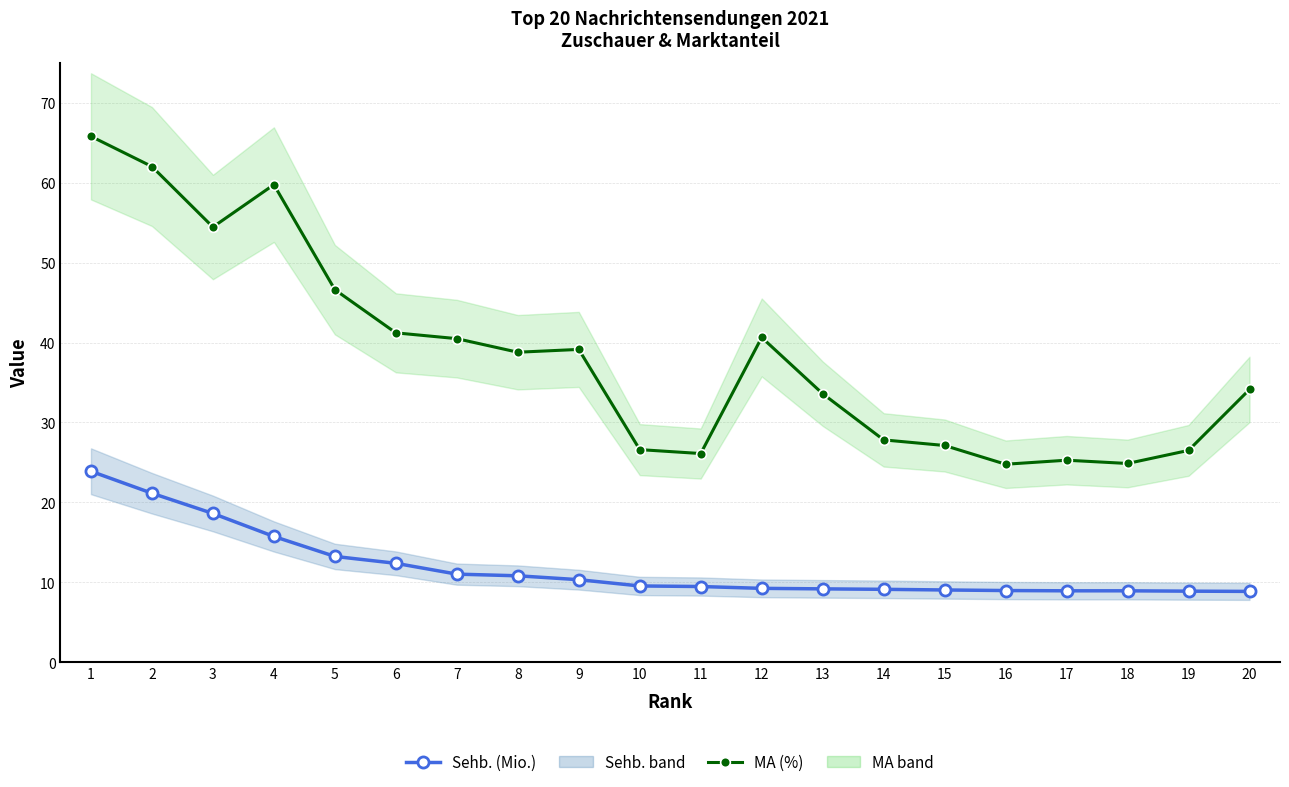

Rank the series by their maximum value, from lowest to highest.

Sehb. (Mio.), MA (%)